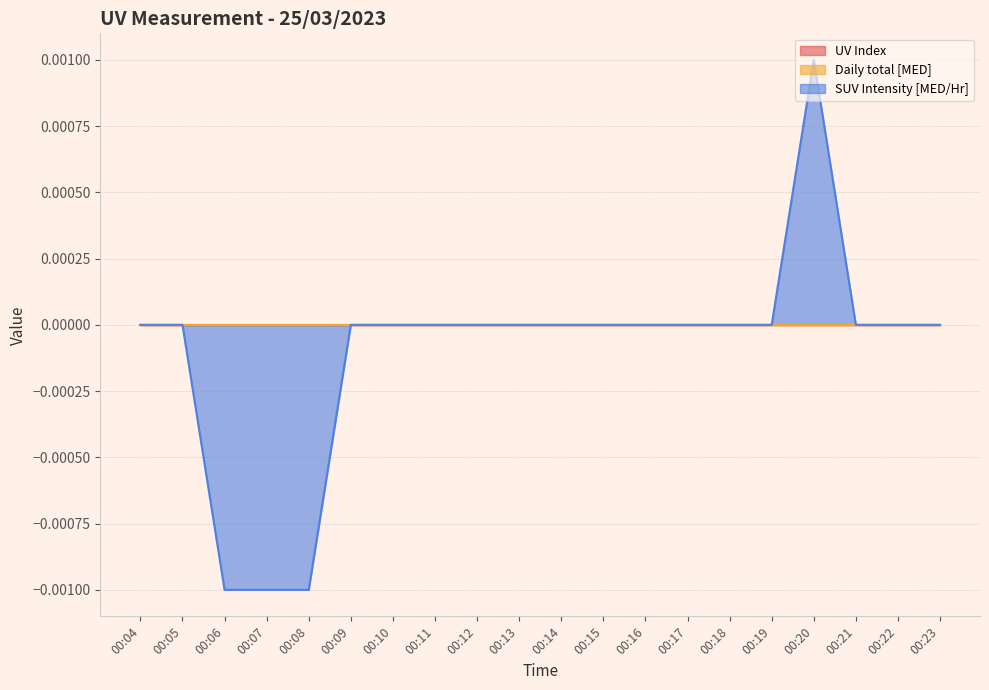

Which series has the largest total across all categories?

UV Index